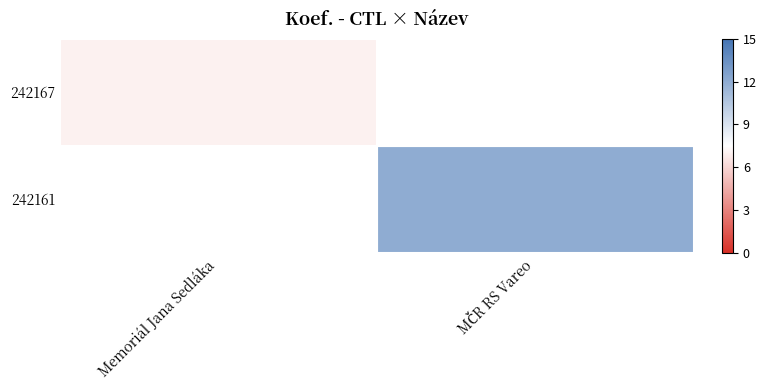

The value of 242161 at MČR RS Vareo is 12.0. True or false?

True